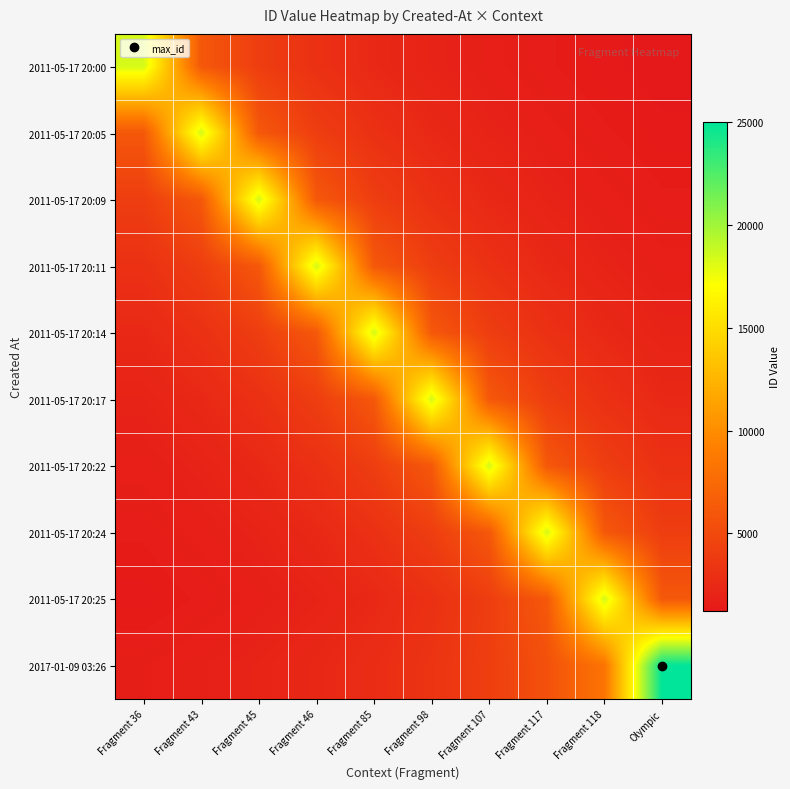

List the series in order of their peak value, lowest first.

2011-05-17 20:00, 2011-05-17 20:05, 2011-05-17 20:09, 2011-05-17 20:11, 2011-05-17 20:14, 2011-05-17 20:17, 2011-05-17 20:22, 2011-05-17 20:24, 2011-05-17 20:25, 2017-01-09 03:26